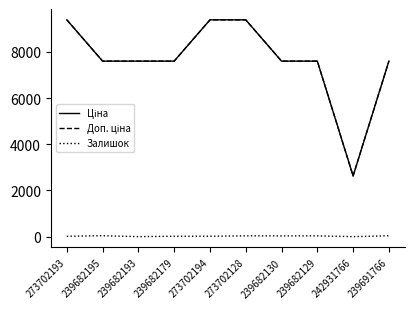

True or false: Залишок has a value of 0.0 at 239682193.

True